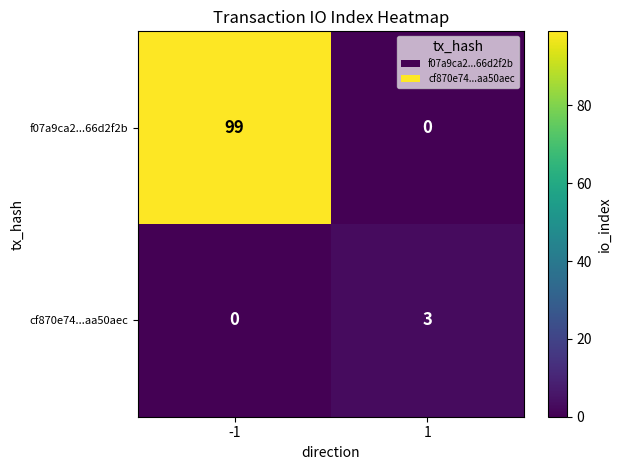

How many categories are shown in the chart?

2